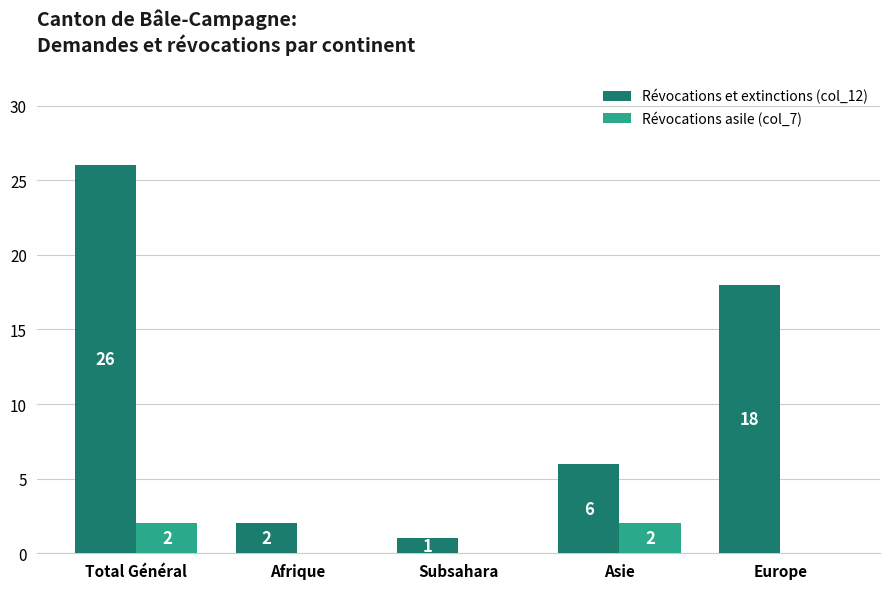

Which category has the highest value in the Révocations et extinctions (col_12) series?

Total Général